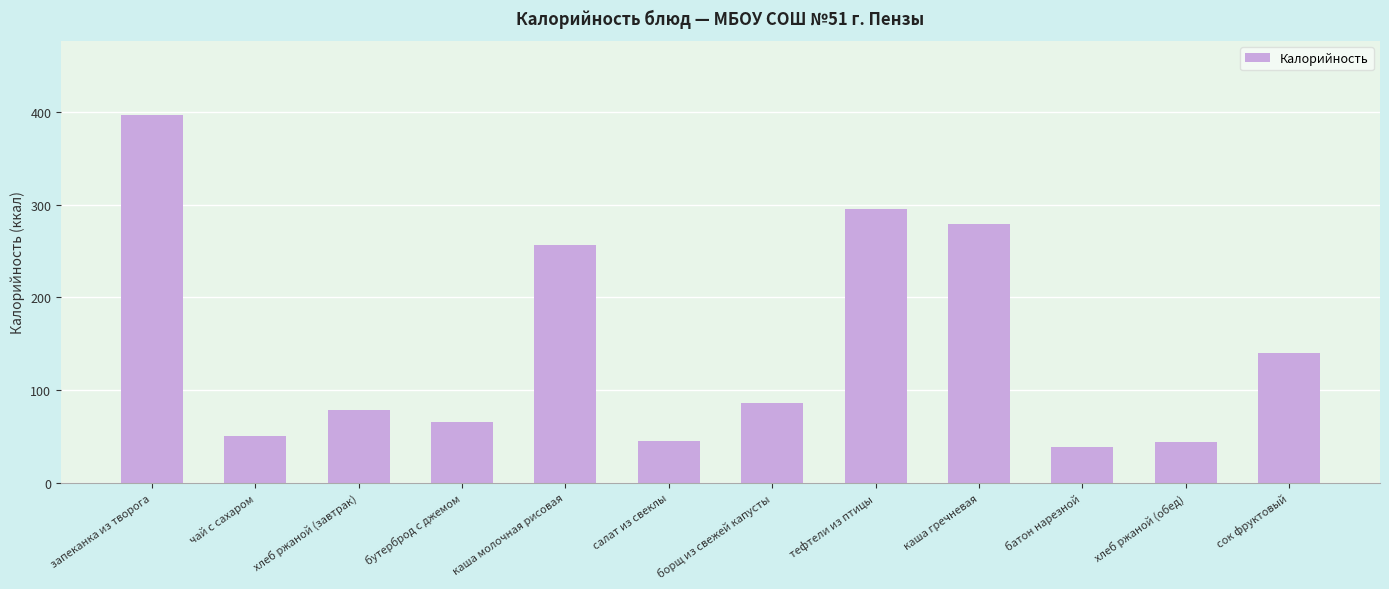

How many values are below 86?

6